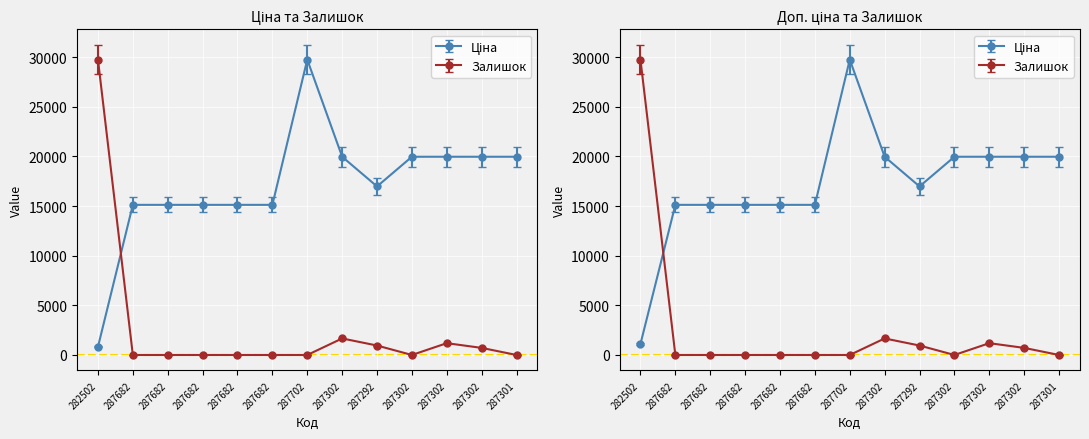

True or false: Ціна and Доп. ціна cross at least once.

False